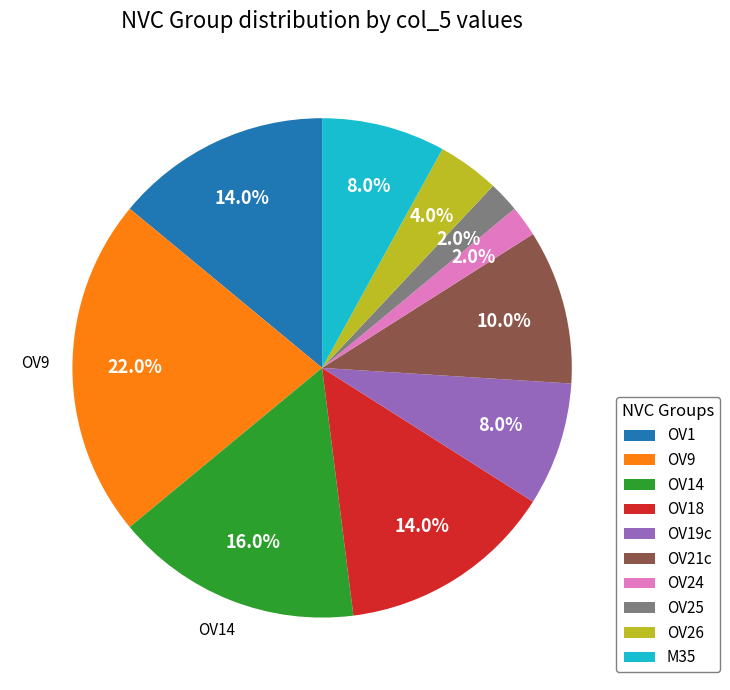

To the nearest percent, what is the combined percentage of OV18 and OV9?

36%